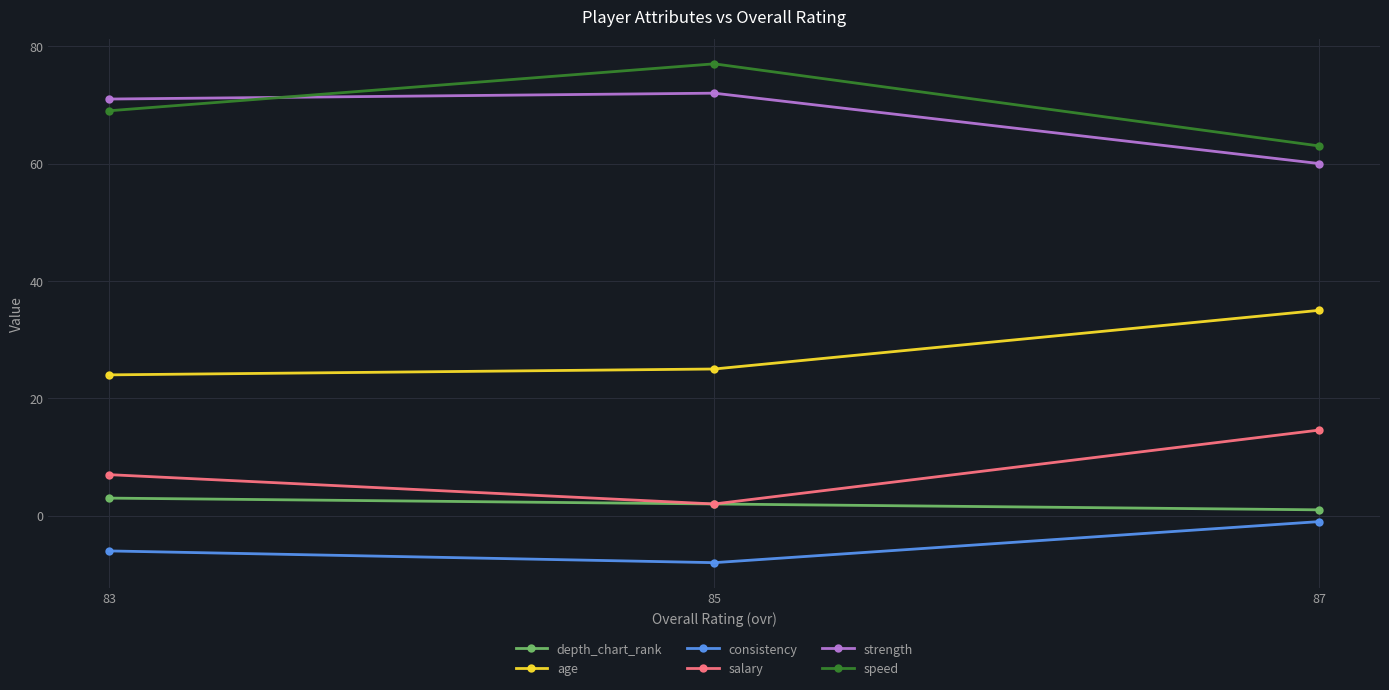

Is this an area chart (filled region under the line)?

No